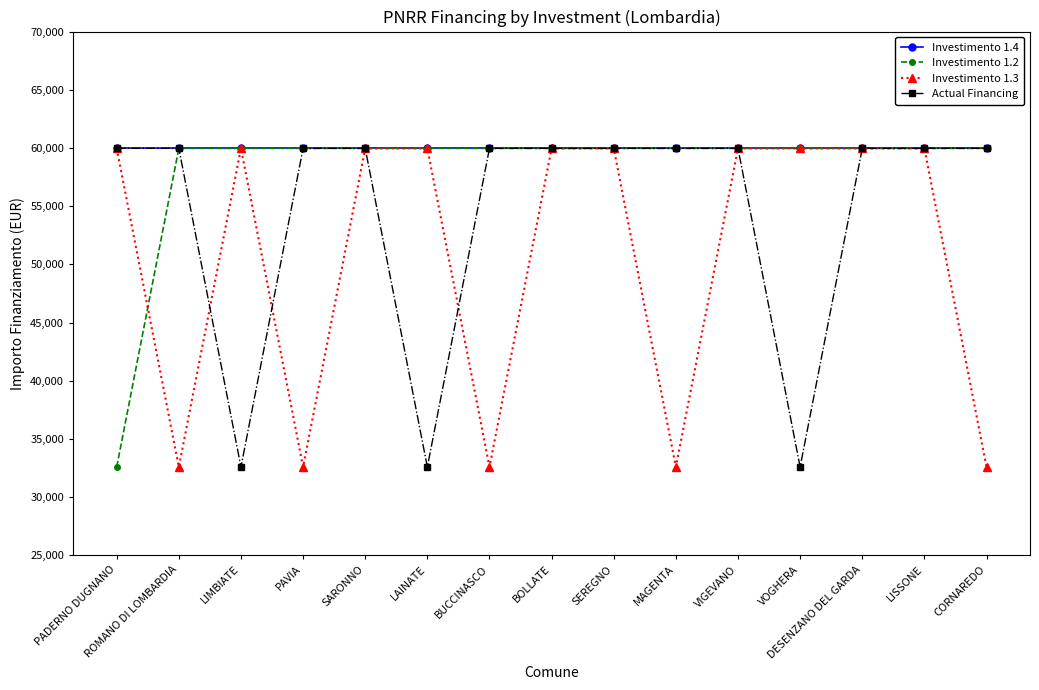

What is the greatest value displayed?

59966